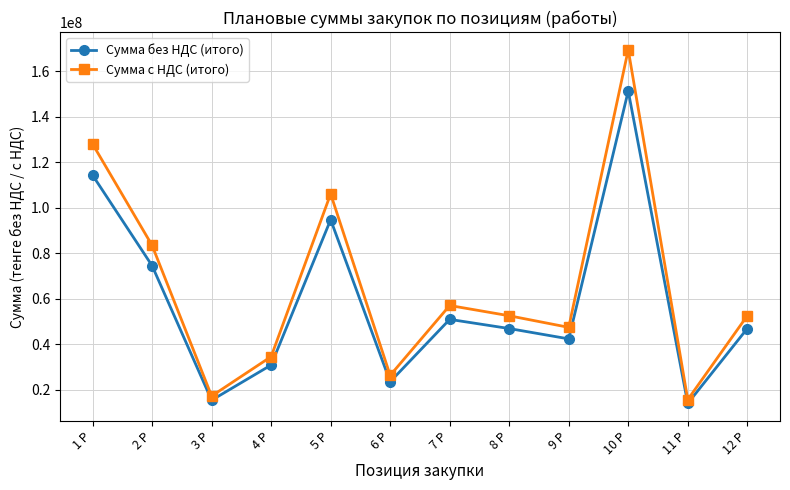

What is the sum of the Сумма с НДС (итого) values at 9 Р and 6 Р?

73579686.3